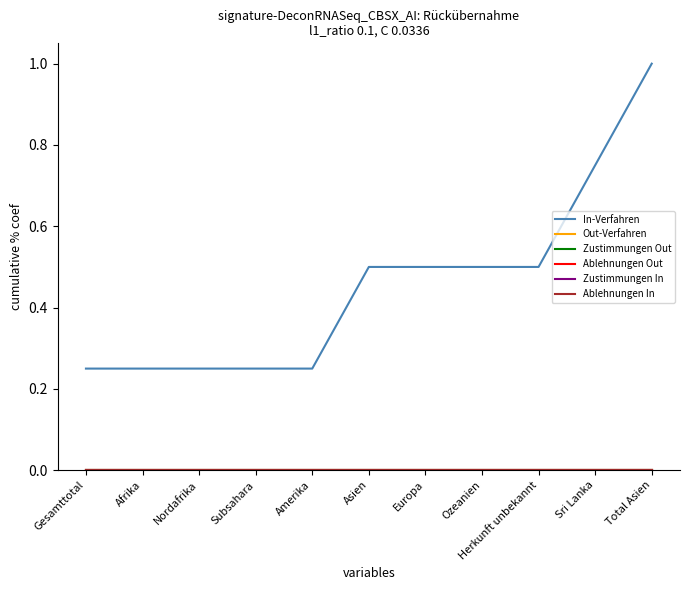

Does the chart display data point markers on the line(s)?

No